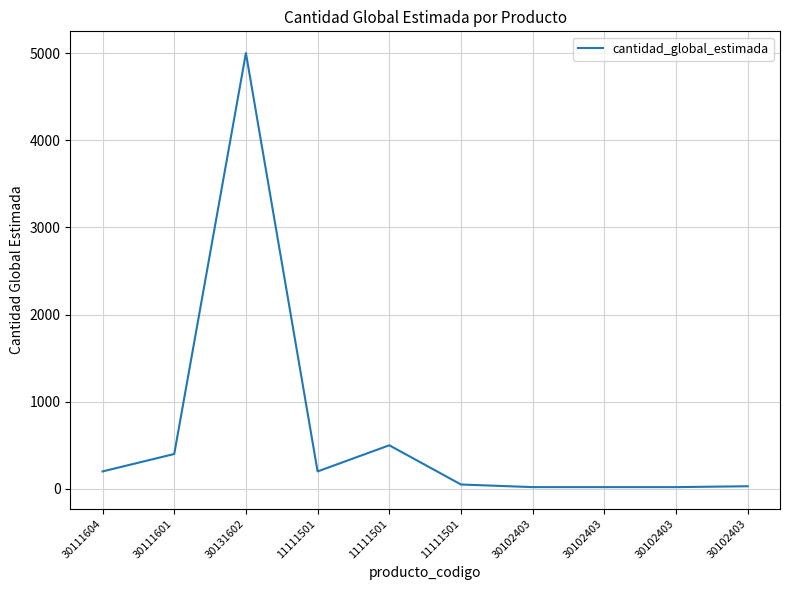

List the labels in order of value, largest first.

30131602, 11111501, 30111601, 30111604, 11111501, 11111501, 30102403, 30102403, 30102403, 30102403